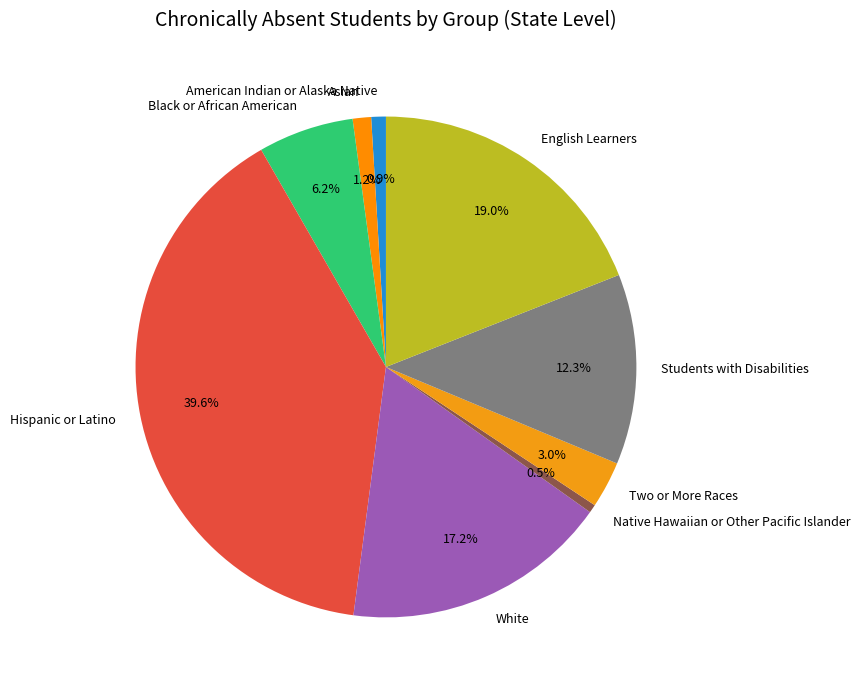

Does White represent more than half of the total?

No